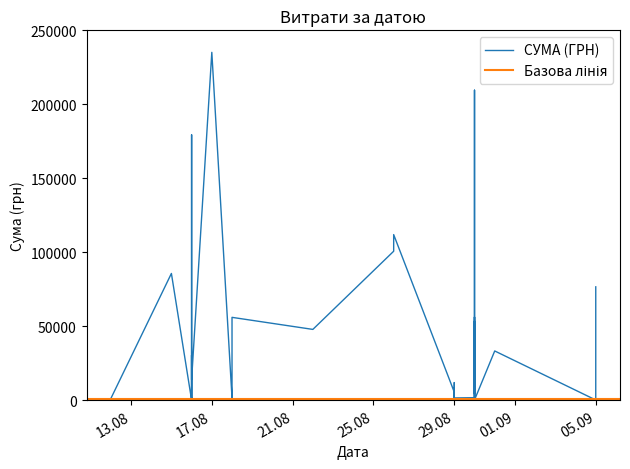

True or false: the data shows 17642.4 at 30.08.2016.

False